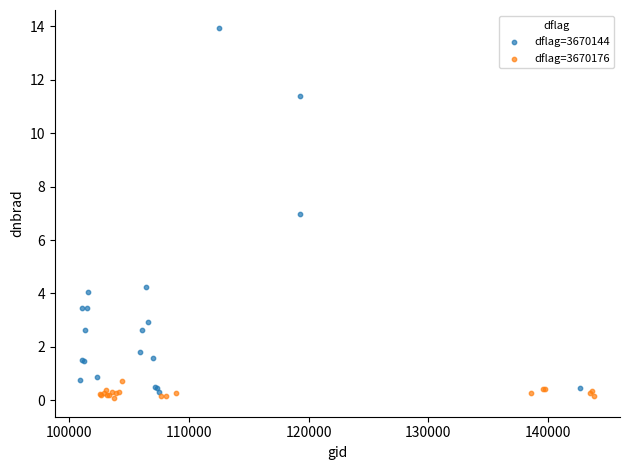

What are all the series names shown in the legend?

dflag=3670144, dflag=3670176